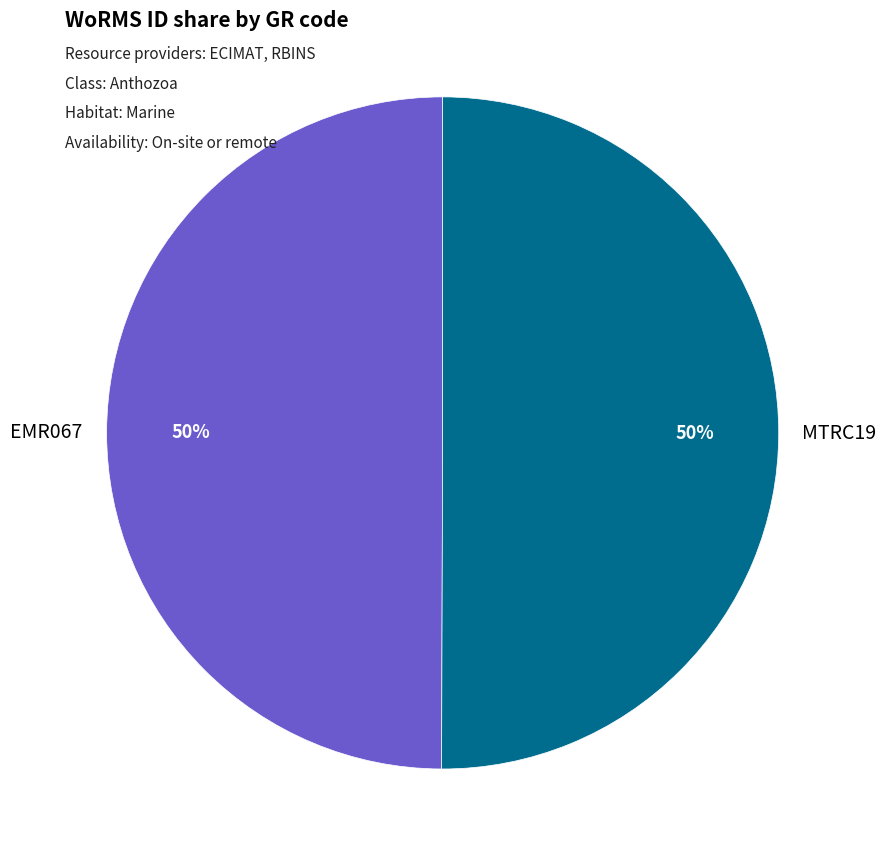

To the nearest percent, what is the average slice percentage?

50%